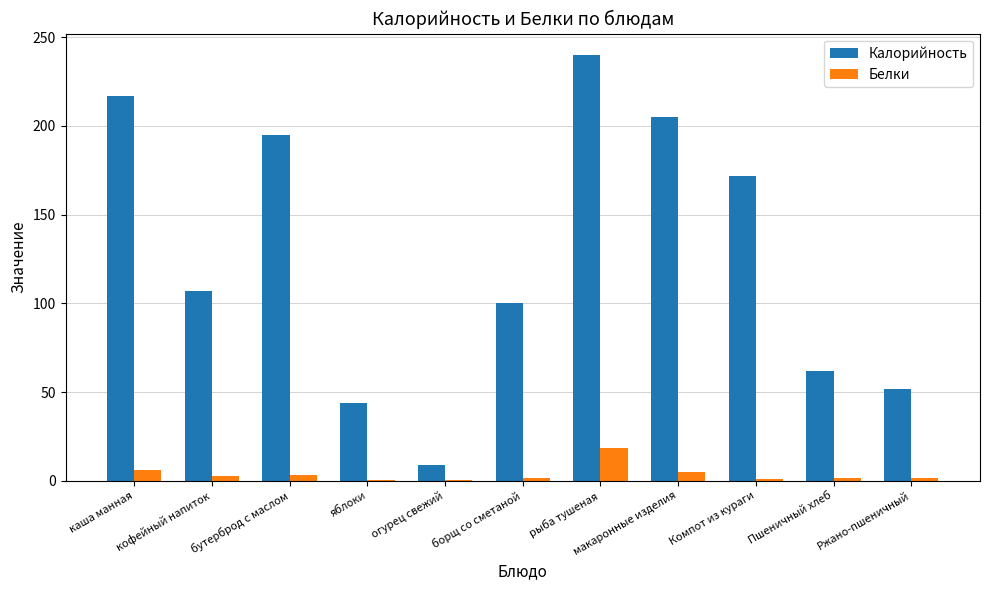

Where is Калорийность nearest to the value 124?

кофейный напиток